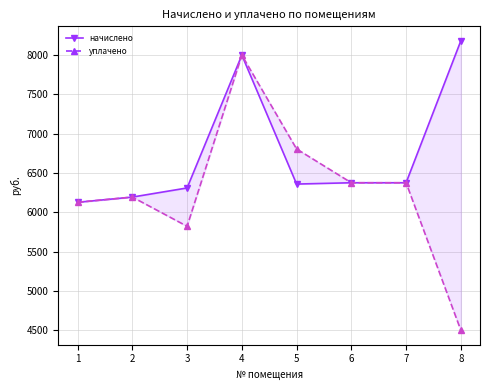

What value does the начислено series have at 3?

6309.4